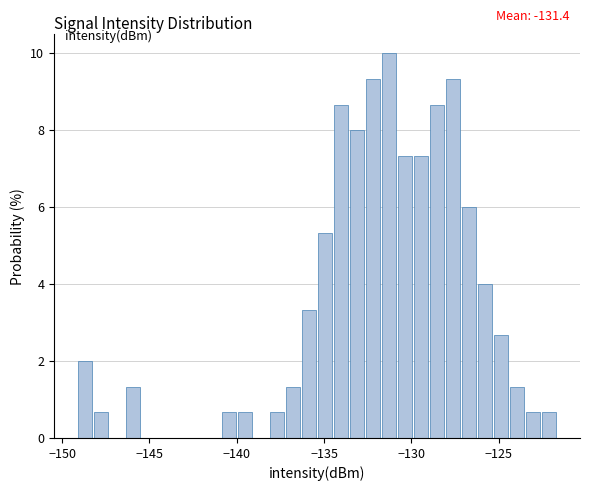

Read against the x-axis, roughly where is the centre of the tallest bar?

-131.5